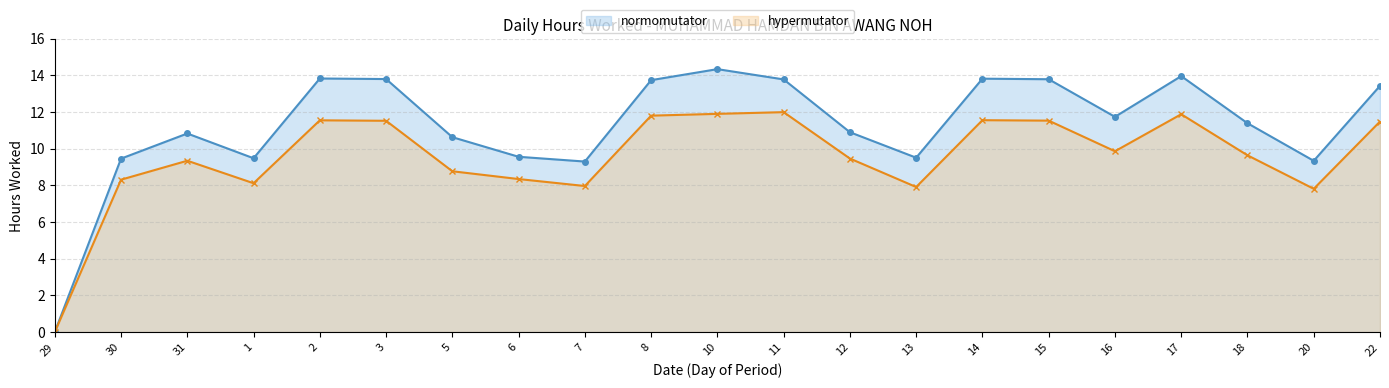

List the series in order of their peak value, highest first.

normomutator, hypermutator